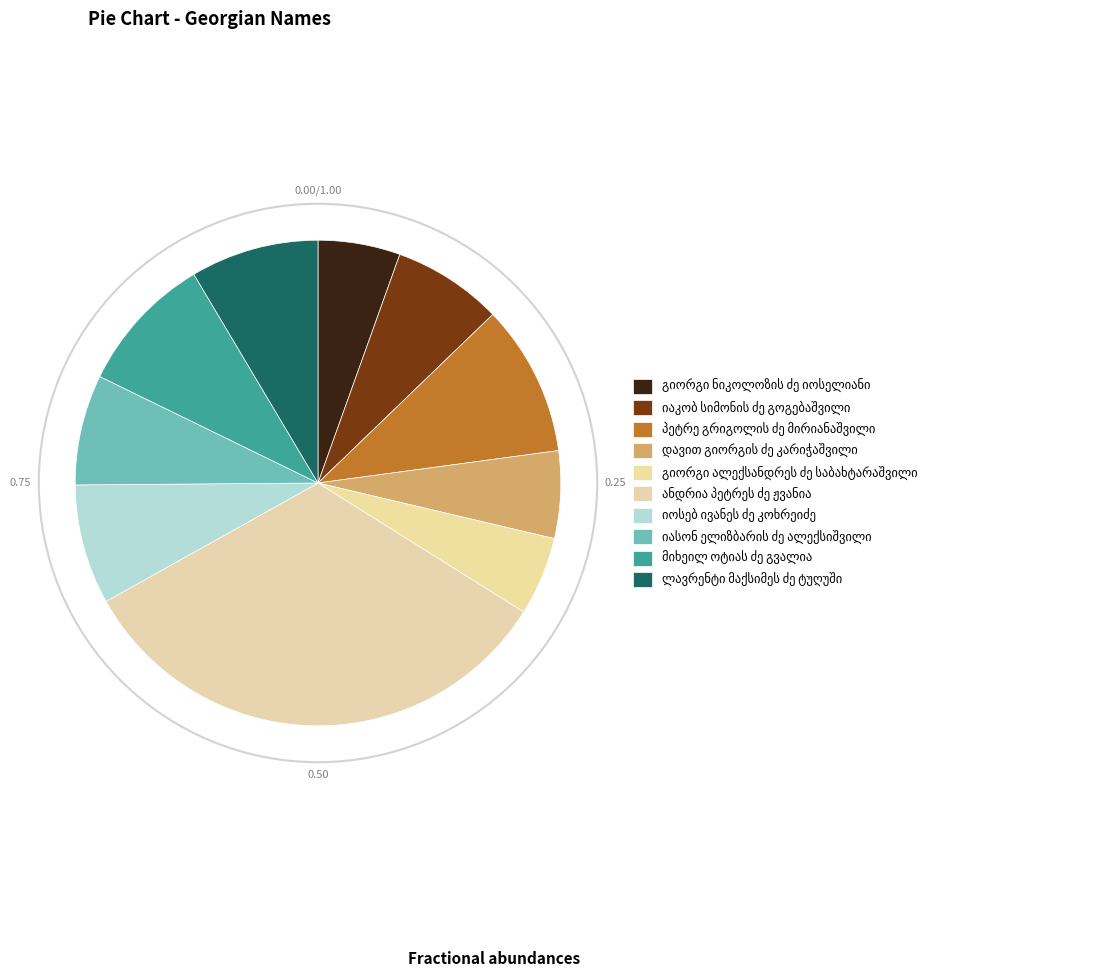

Which slice is the smallest?

გიორგი ალექსანდრეს ძე საბახტარაშვილი